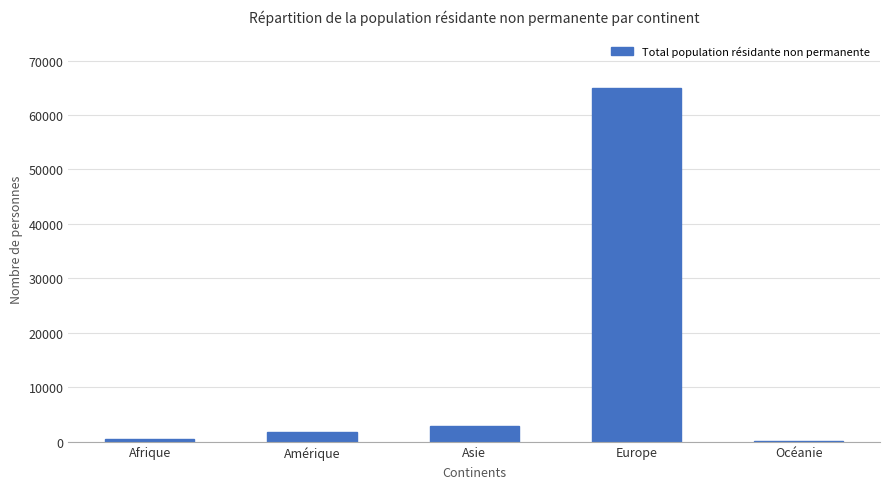

Count the number of data series in this chart.

1